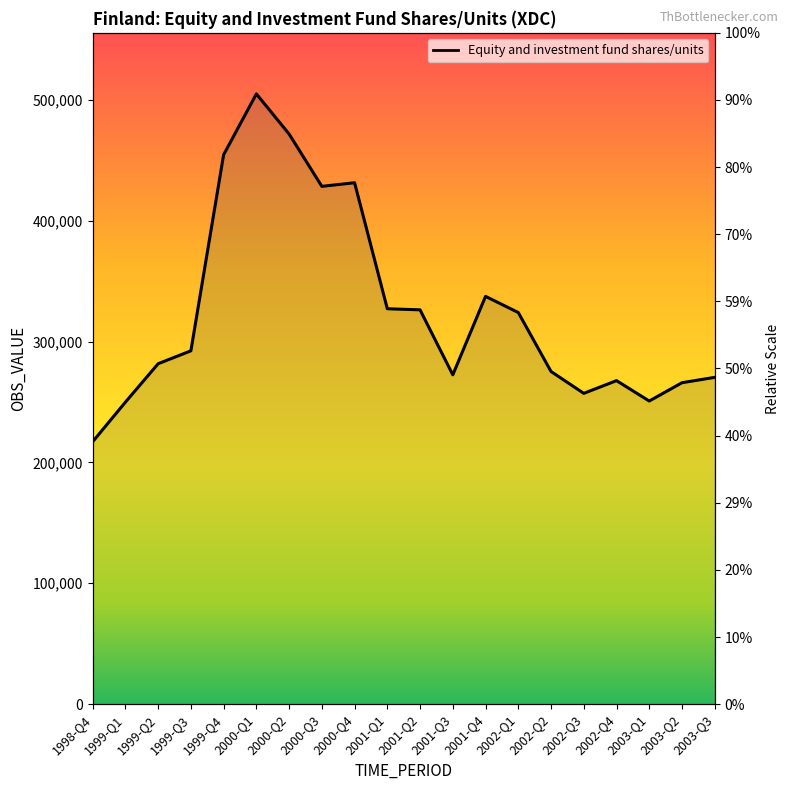

Reading left to right, transcribe all the data shown in this chart.

1998-Q4=217120	1999-Q1=249864	1999-Q2=281668	1999-Q3=292327	1999-Q4=454562	2000-Q1=504920	2000-Q2=471696	2000-Q3=428417	2000-Q4=431403	2001-Q1=327135	2001-Q2=326238	2001-Q3=272481	2001-Q4=337392	2002-Q1=324026	2002-Q2=275250	2002-Q3=257150	2002-Q4=267669	2003-Q1=250798	2003-Q2=265941	2003-Q3=270380